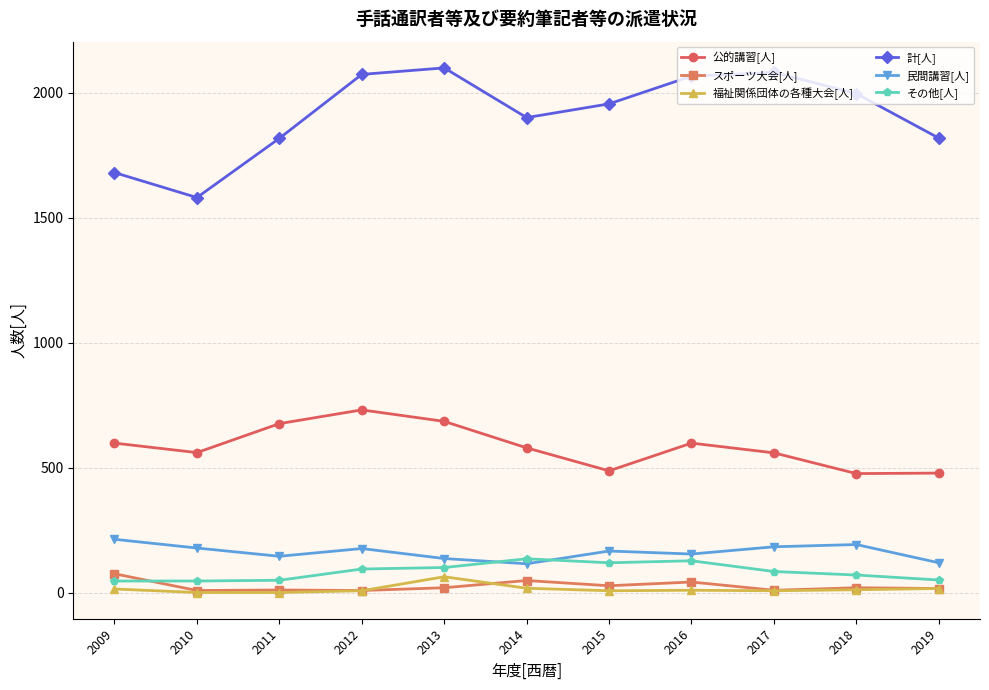

What are all the series names shown in the legend?

公的講習[人], スポーツ大会[人], 福祉関係団体の各種大会[人], 計[人], 民間講習[人], その他[人]